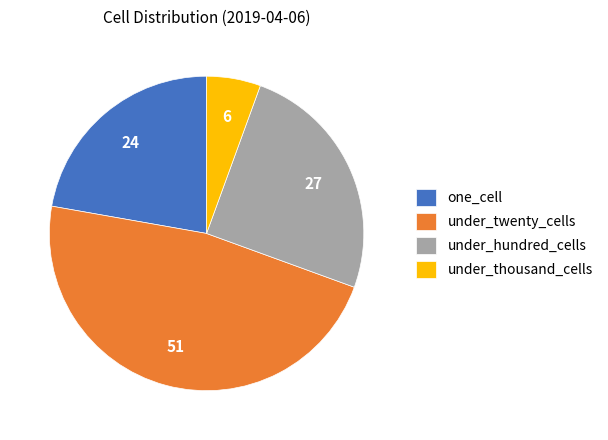

Is it true that under_thousand_cells is 6% of the pie?

True